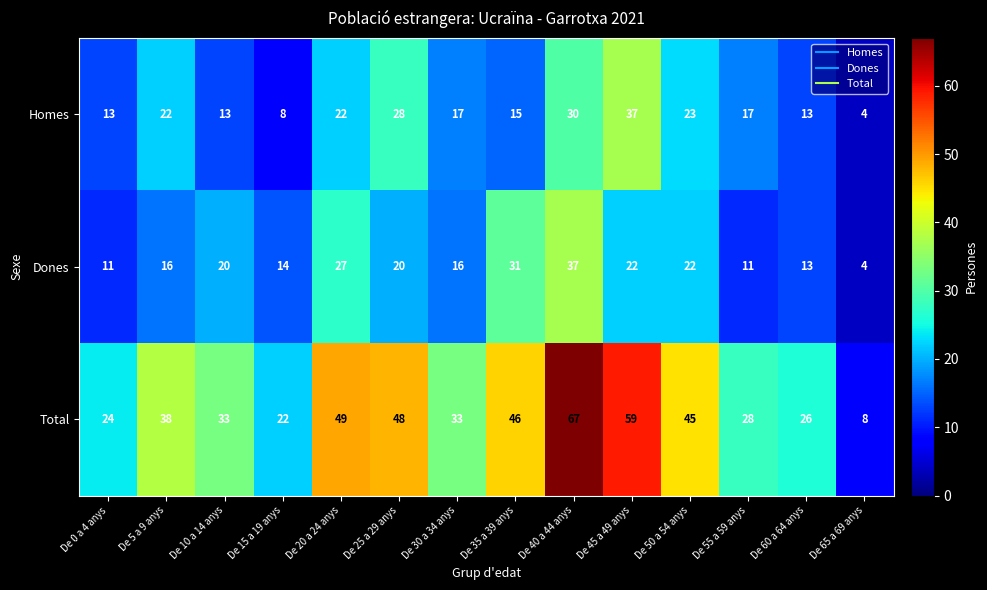

At which category is the sum across all series the highest?

De 40 a 44 anys